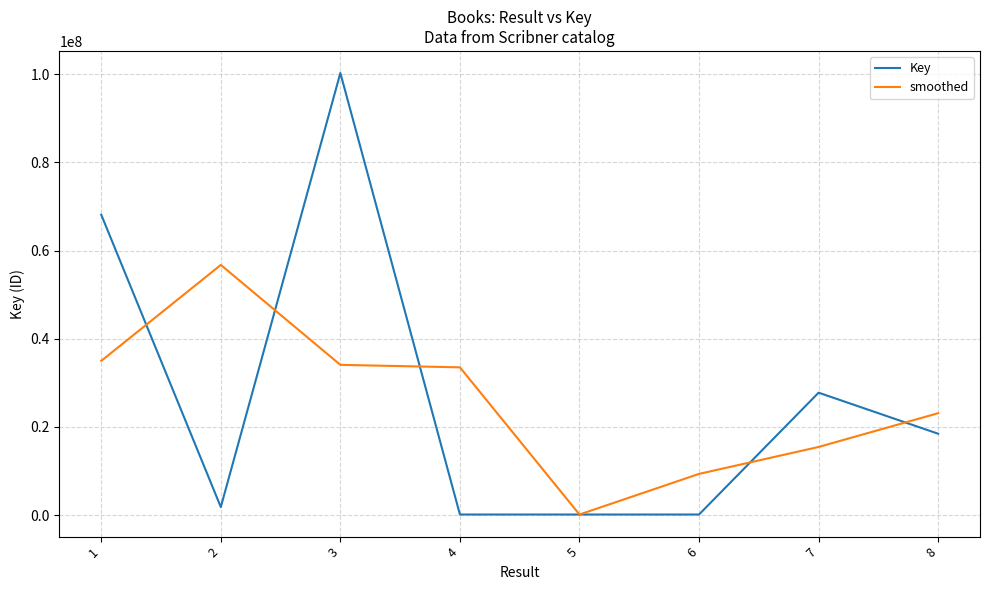

What is the highest value of the smoothed series?

56736063.7